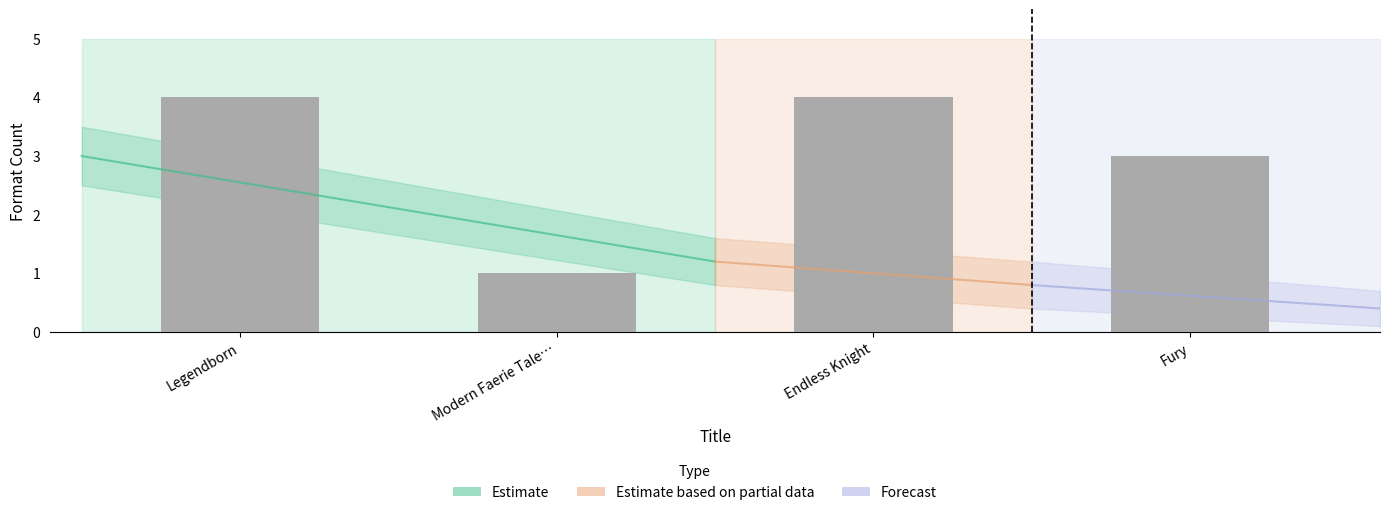

What is the label of the 4th bar from the left?

Fury